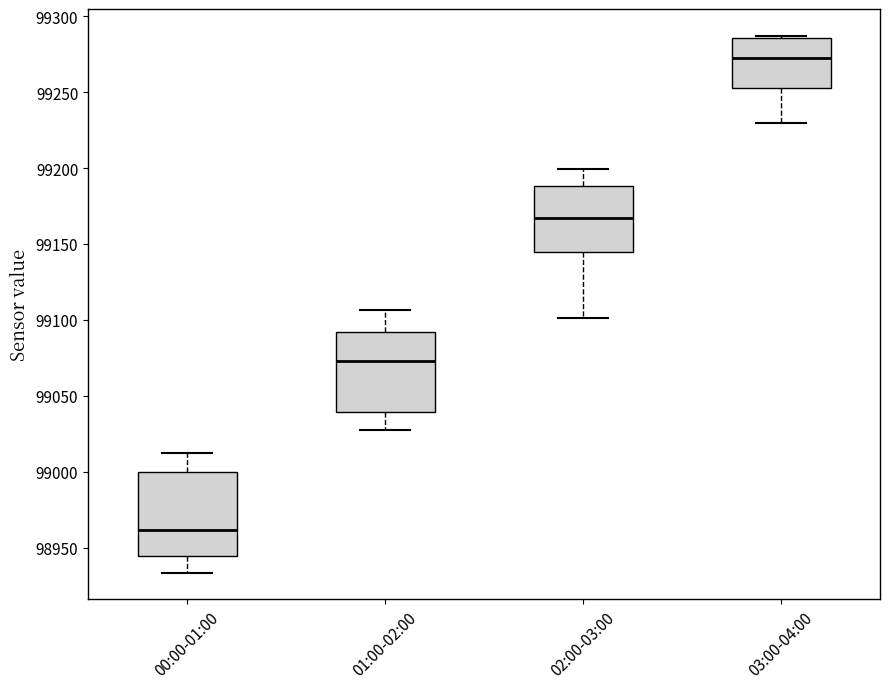

Reading left to right, read every box against the y-axis: the position of its median line, the range the box covers, and the ends of its whiskers. The values are not printed on the chart, so give them approximately, as read against the axis.

00:00-01:00: median 98960, box 98945 to 99000, whiskers 98935 to 99010
01:00-02:00: median 99075, box 99040 to 99090, whiskers 99025 to 99105
02:00-03:00: median 99165, box 99145 to 99190, whiskers 99100 to 99200
03:00-04:00: median 99275, box 99255 to 99285, whiskers 99230 to 99285 (just above the box's upper edge)